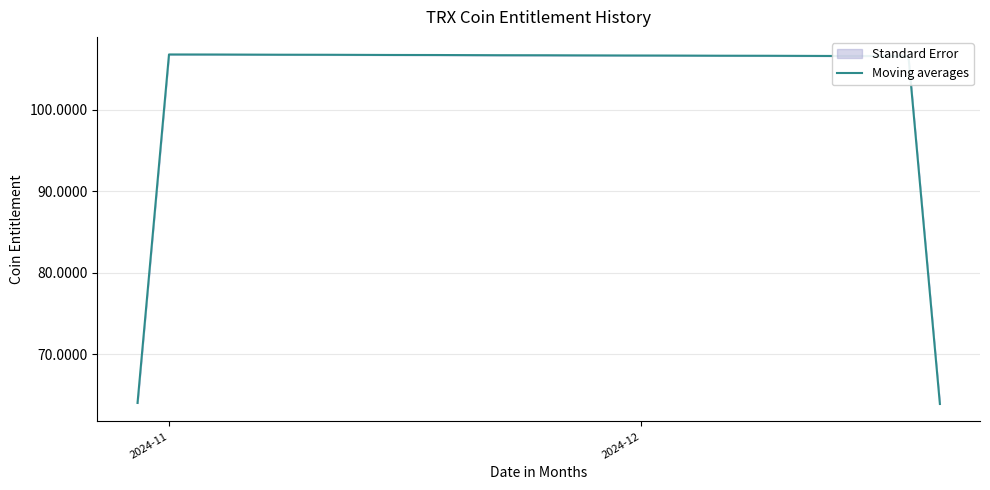

How many points are higher than both their immediate neighbors (excluding endpoints)?

1